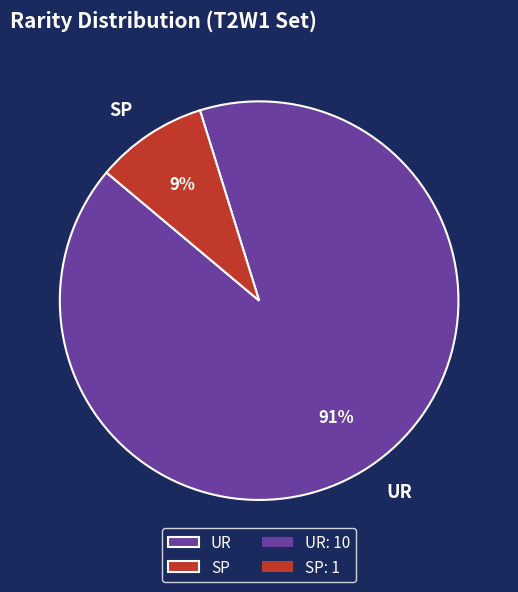

Is the sum of SP and UR greater than half?

Yes